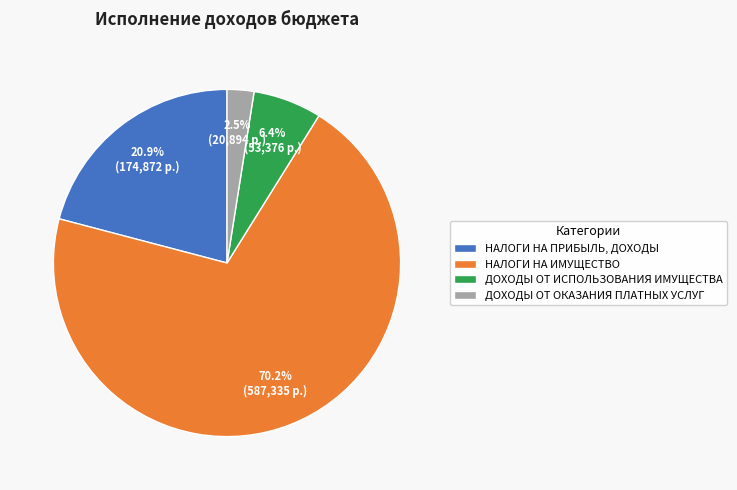

Which slice is the smallest?

ДОХОДЫ ОТ ОКАЗАНИЯ ПЛАТНЫХ УСЛУГ